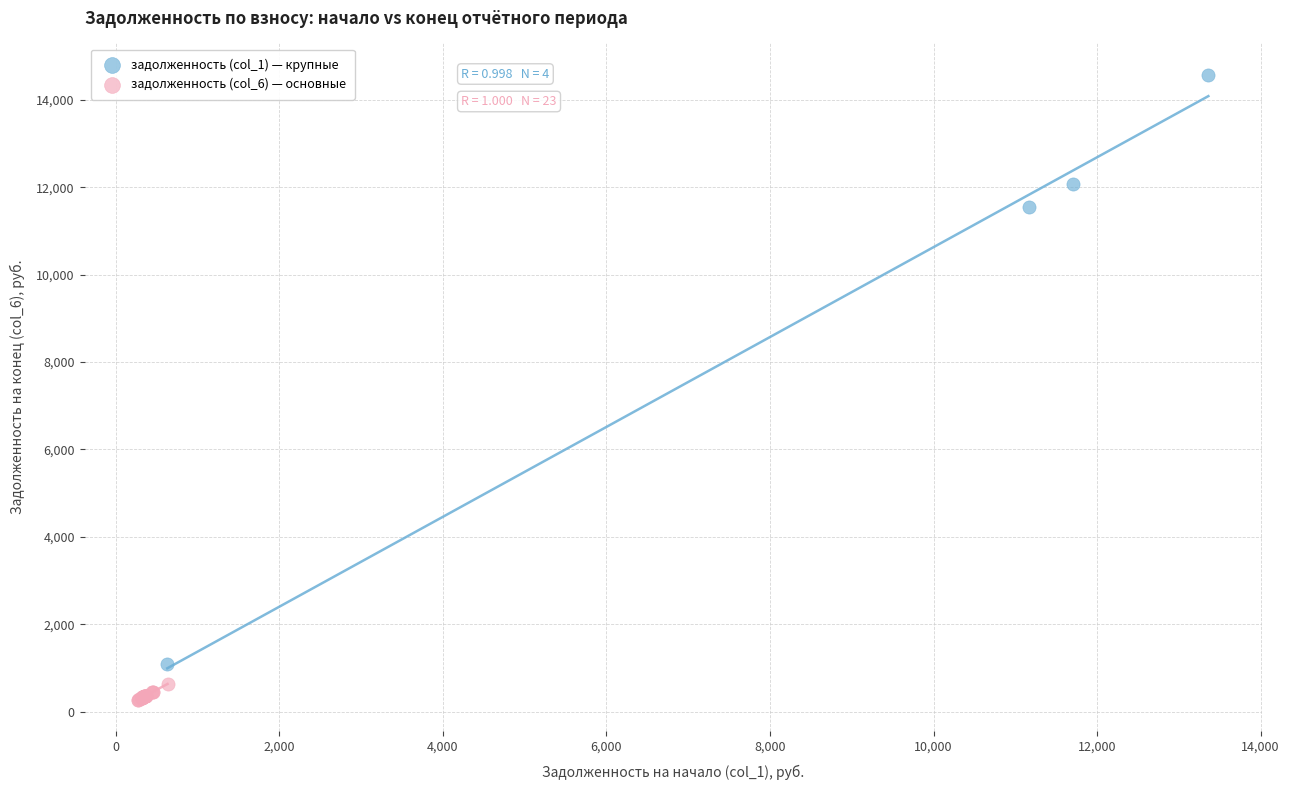

Which series contains the highest Y value?

задолженность (col_1) — крупные